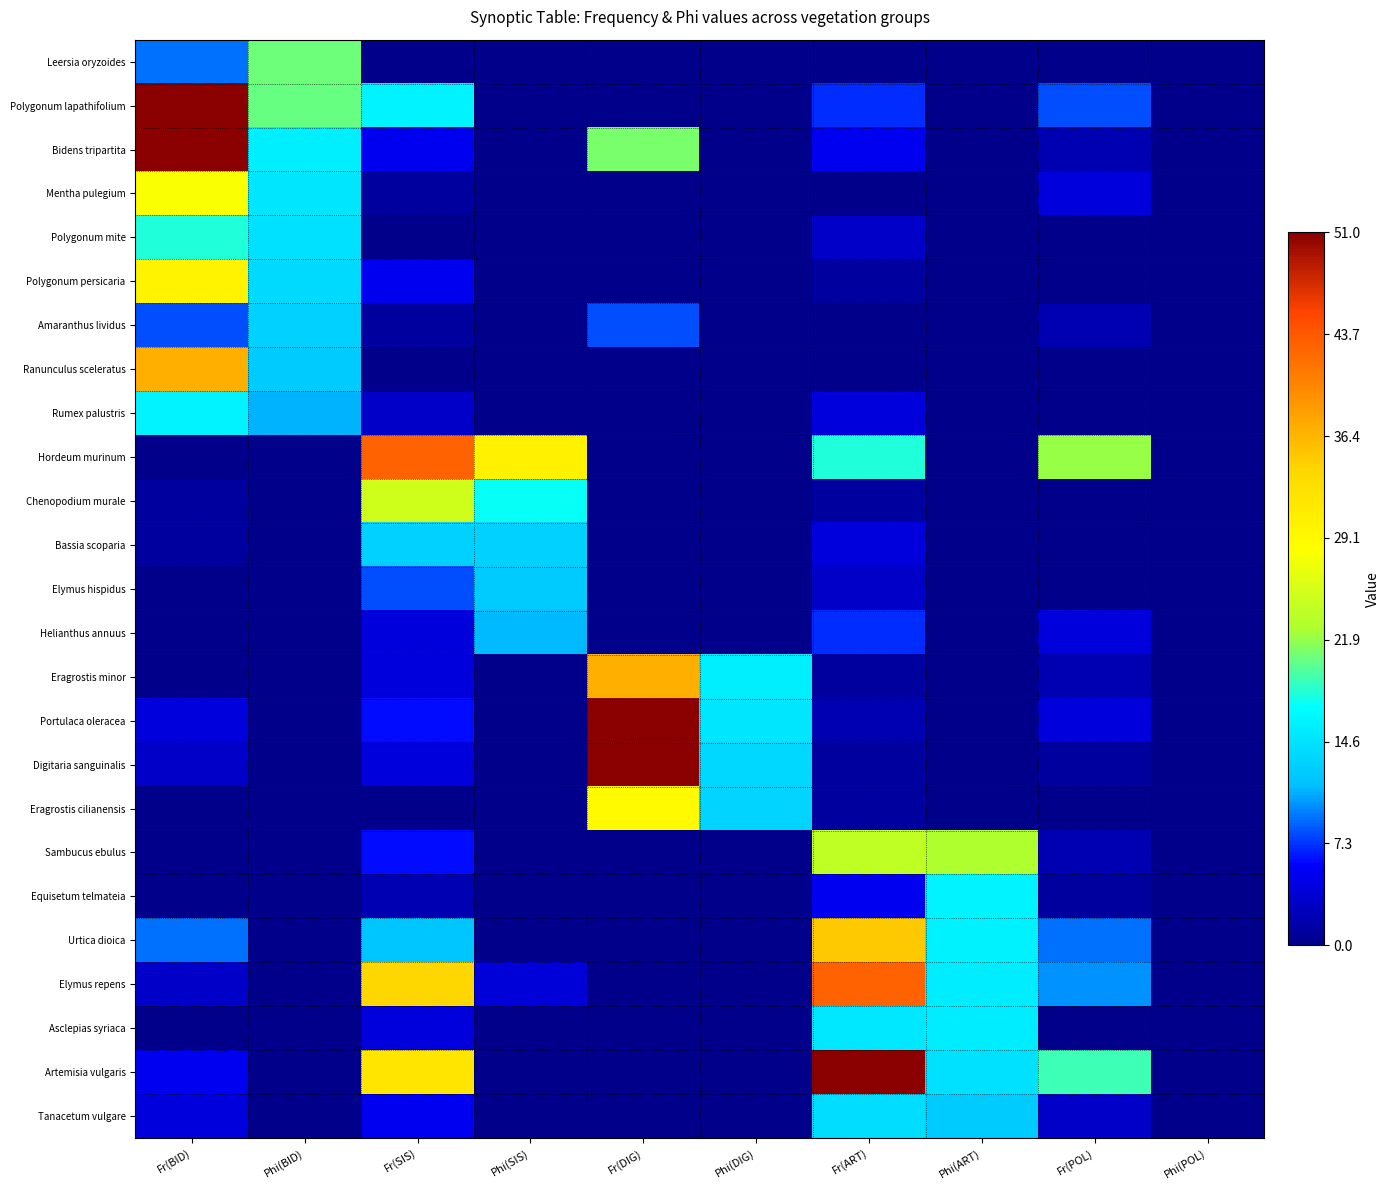

Rank the series at Fr(SIS) from lowest to highest value.

Leersia oryzoides, Polygonum mite, Ranunculus sceleratus, Eragrostis cilianensis, Mentha pulegium, Amaranthus lividus, Equisetum telmateia, Rumex palustris, Helianthus annuus, Eragrostis minor, Digitaria sanguinalis, Asclepias syriaca, Bidens tripartita, Polygonum persicaria, Tanacetum vulgare, Portulaca oleracea, Sambucus ebulus, Elymus hispidus, Urtica dioica, Bassia scoparia, Polygonum lapathifolium, Chenopodium murale, Artemisia vulgaris, Elymus repens, Hordeum murinum